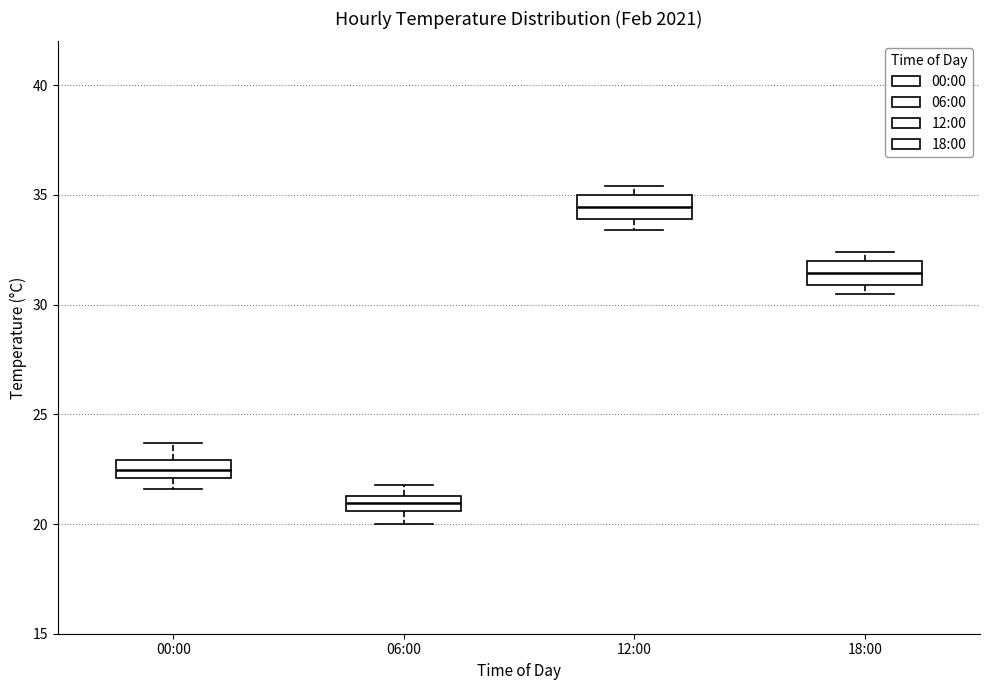

Where is the lower edge of the box for 12:00 on the y-axis? The values are not printed on the chart, so give them approximately, as read against the axis.

34.0